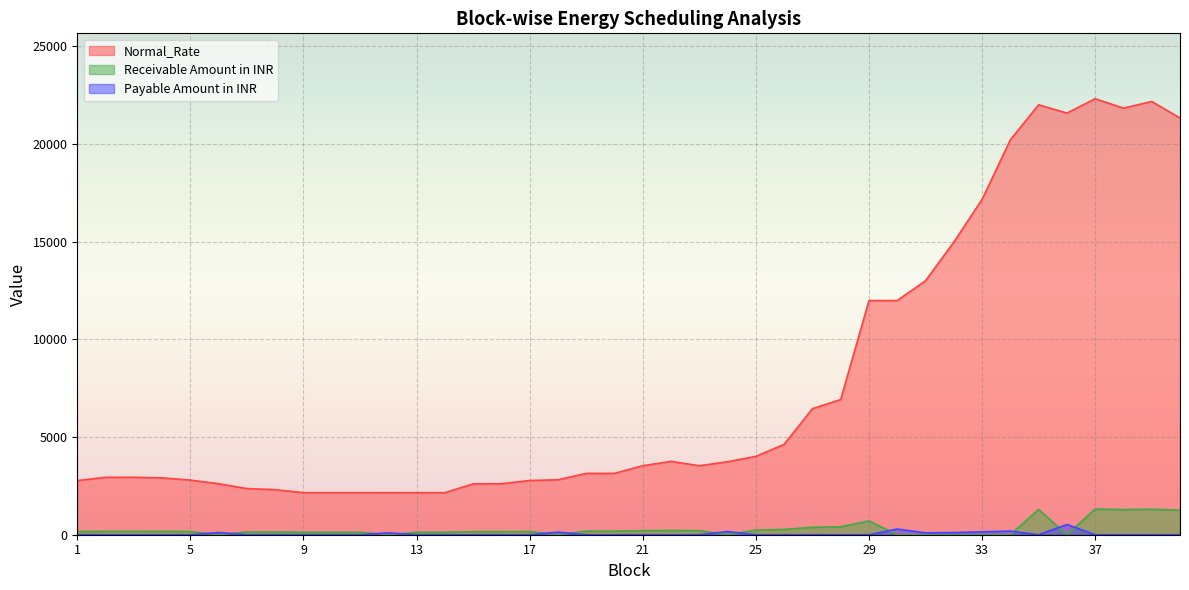

At how many categories does at least one series exceed 160?

40